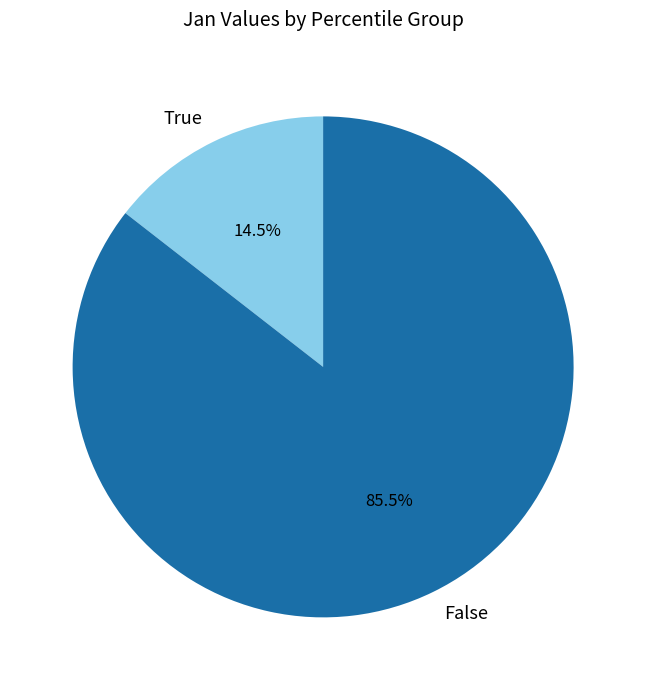

Which has a higher value, False or True?

False